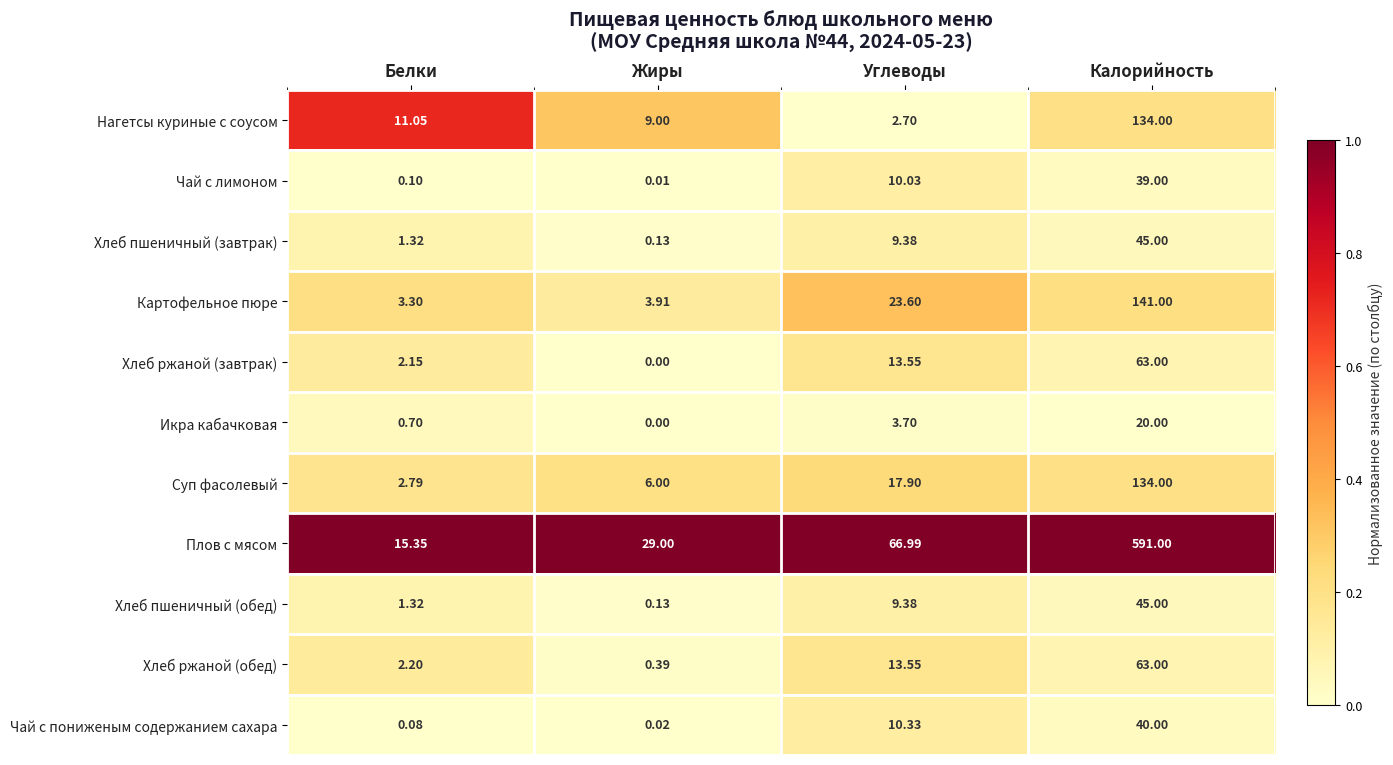

At which category is the sum across all series the highest?

Калорийность